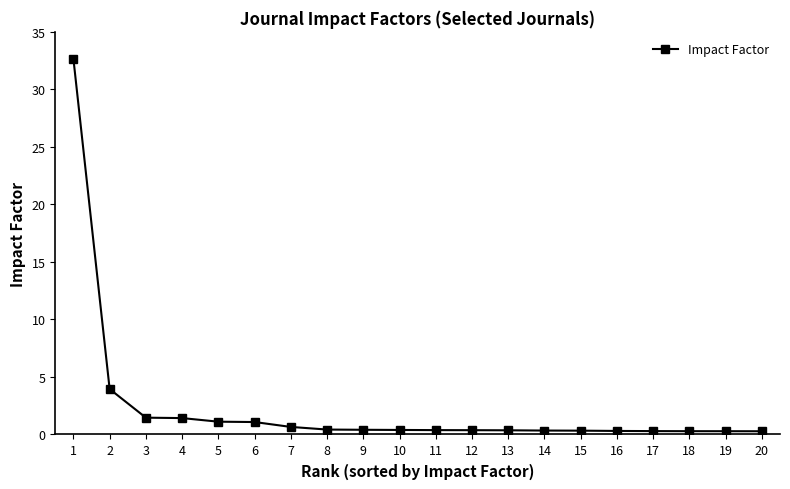

What is the average value?

2.3